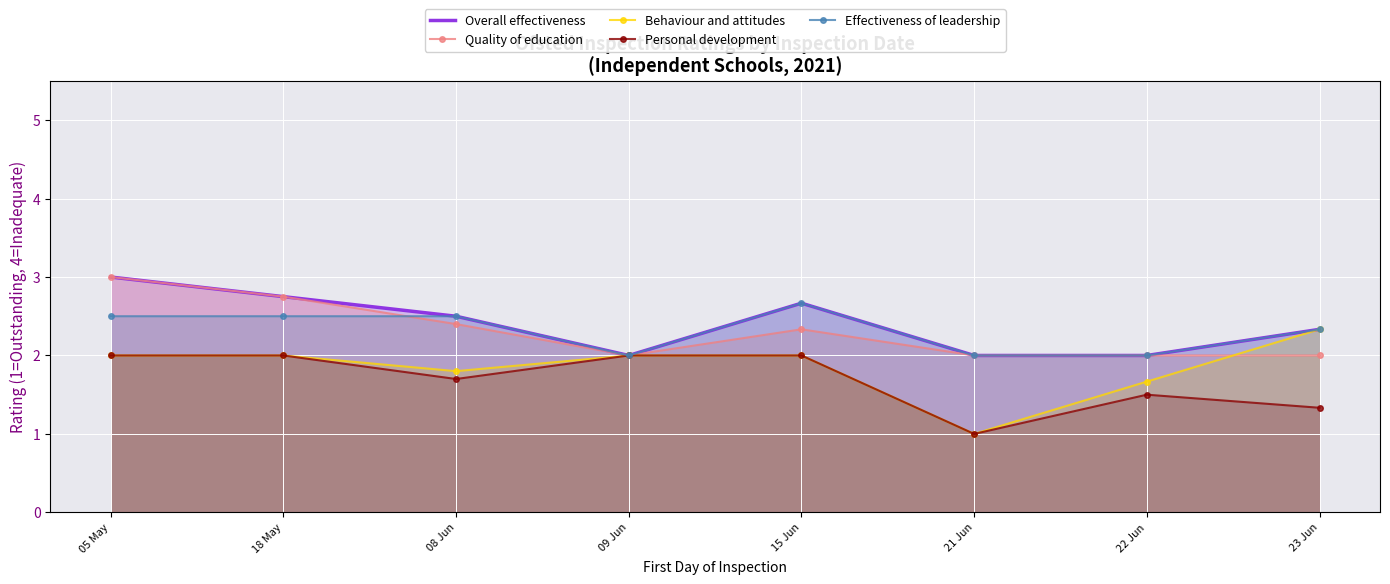

Does the chart display data point markers on the line(s)?

Yes